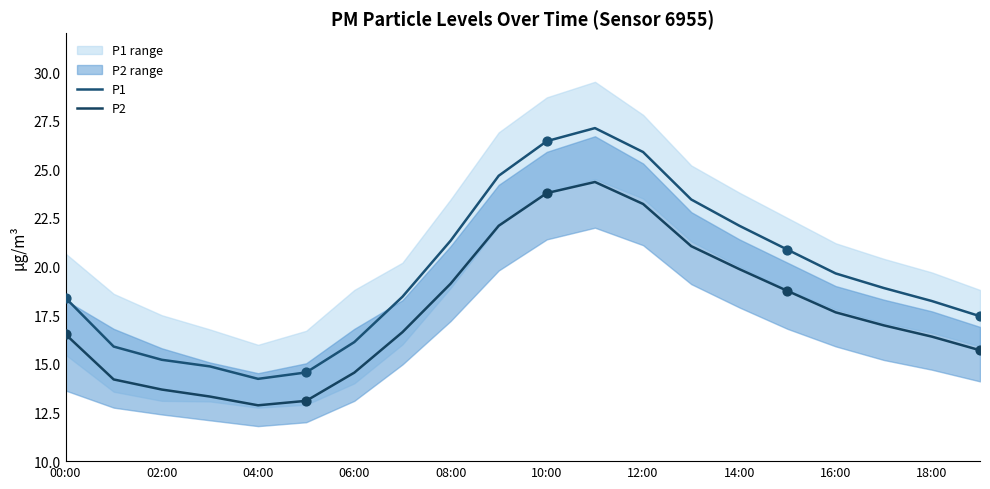

Which series contains the lowest Y value?

P2